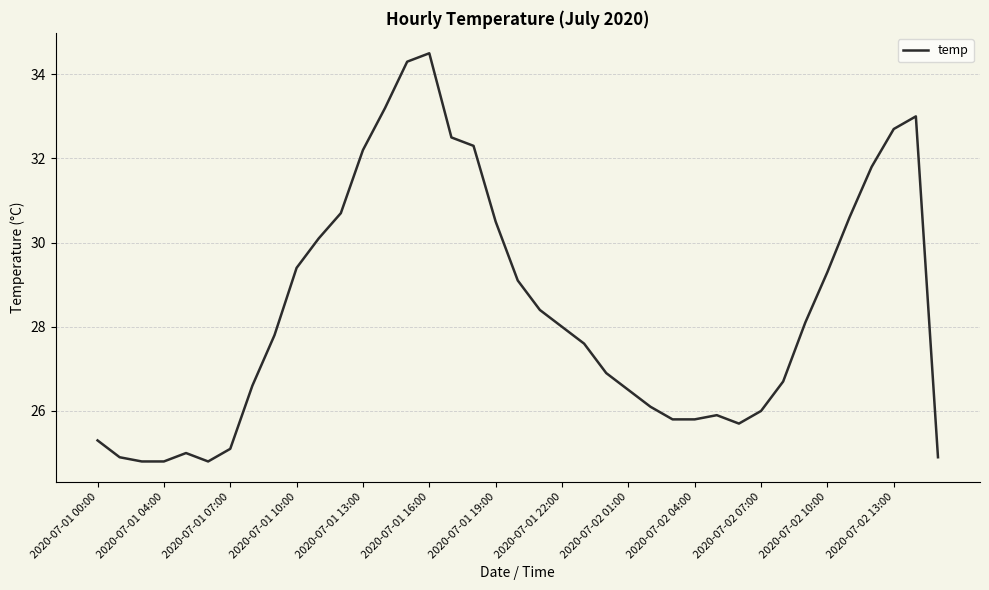

What is the difference between the maximum and minimum values?

9.7